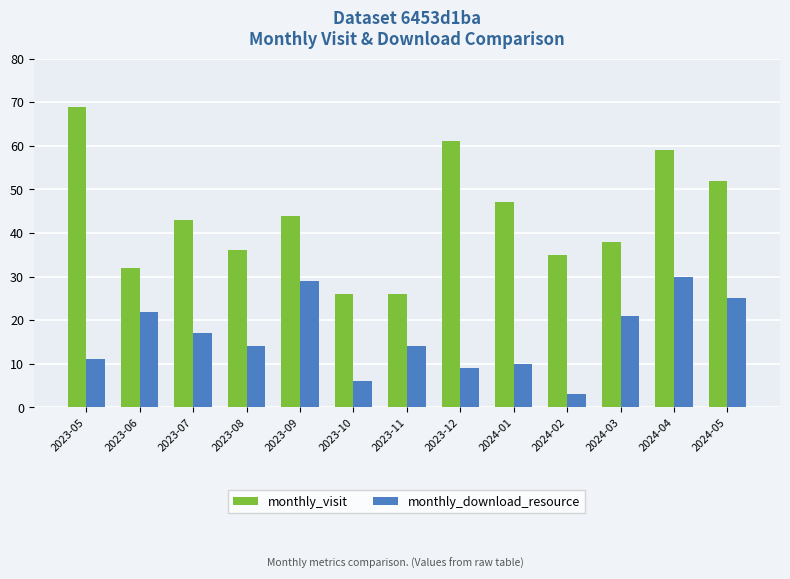

What is the difference between the maximum and second lowest values in the monthly_download_resource series?

24